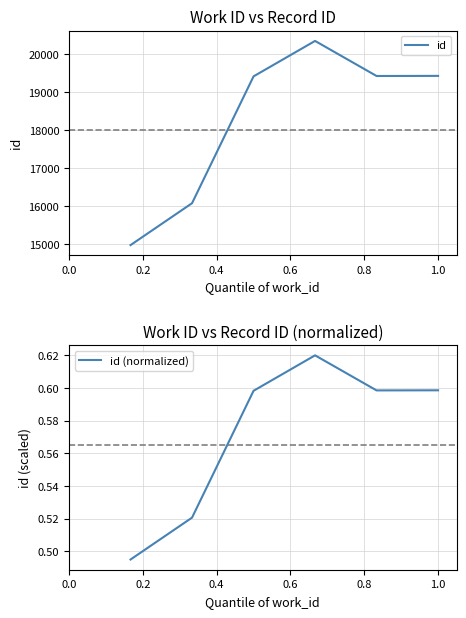

Reading right to left, list all the values displayed in this chart.

id: 19435.0	19432.0	20356.0	19422.0	16080.0	14976.0
id (normalized): 0.6	0.6	0.6	0.6	0.5	0.5